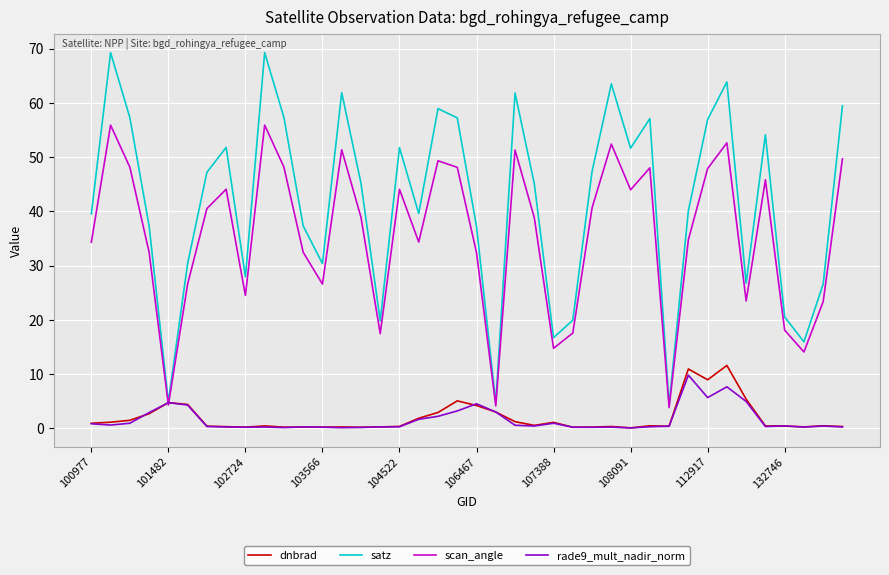

What is the difference between the maximum and second lowest values in the dnbrad series?

11.4